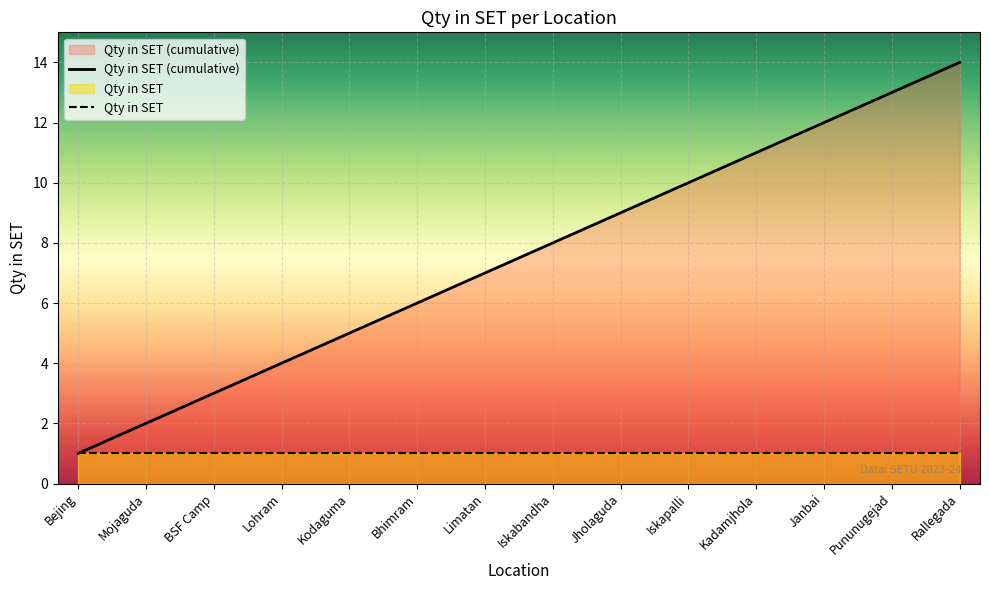

How many lines are shown in the chart?

2